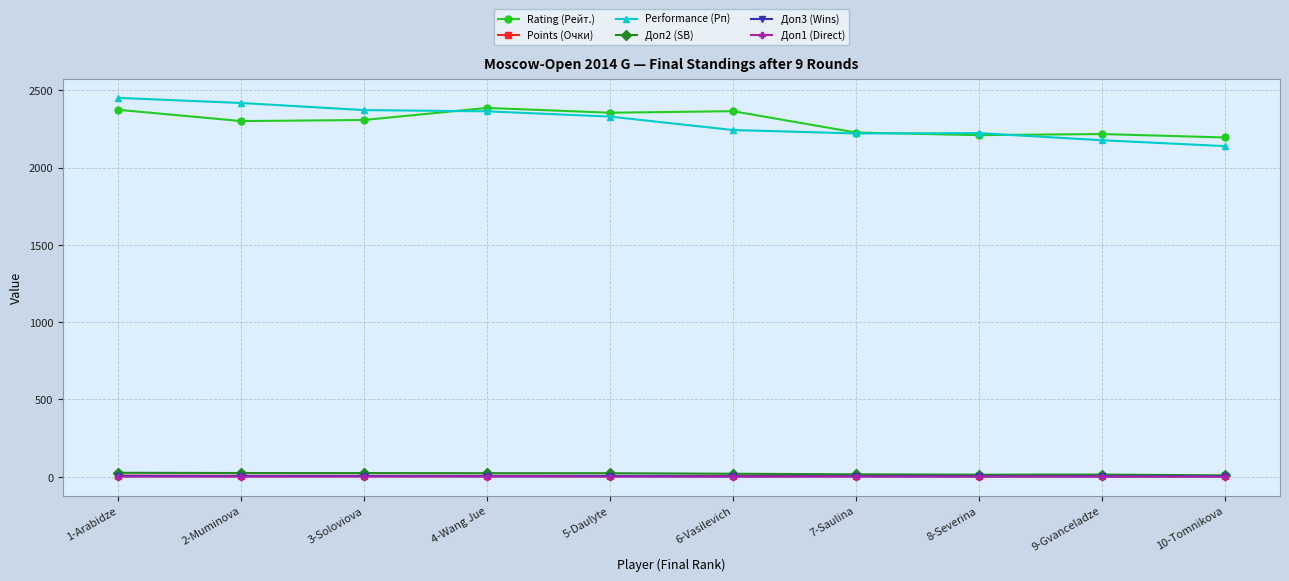

At which category does the chart reach its peak across all series?

1-Arabidze